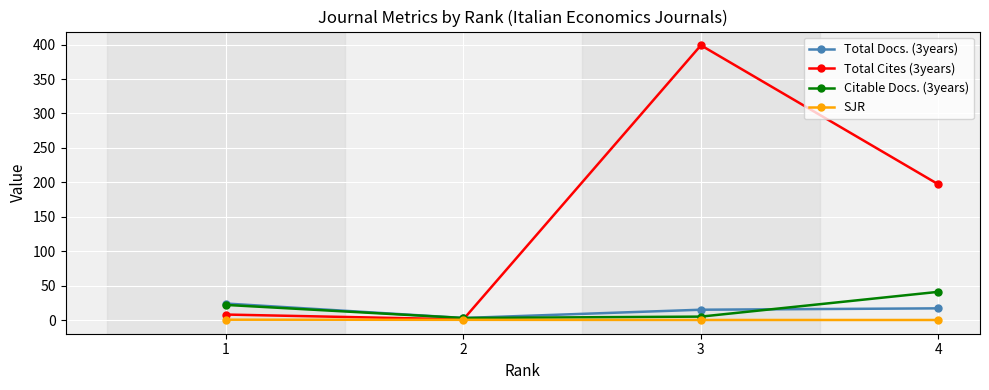

True or false: SJR has more than 1 interior local peaks.

False